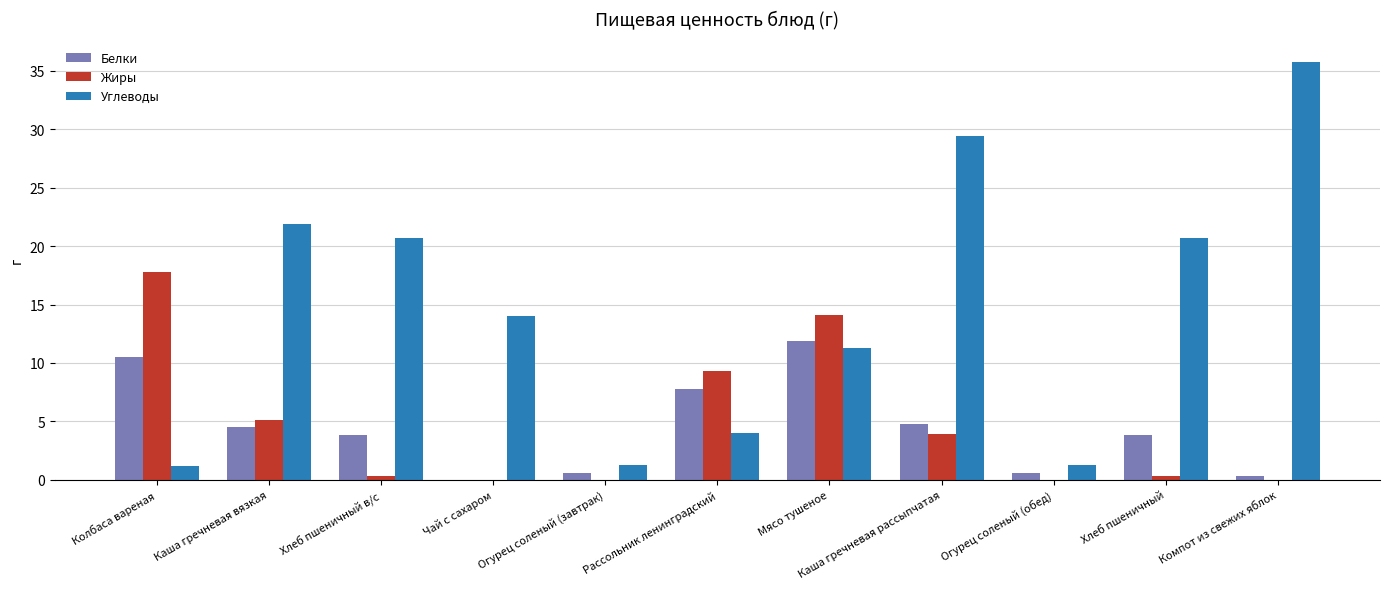

The value of Жиры at Каша гречневая рассыпчатая is 2.0. True or false?

False